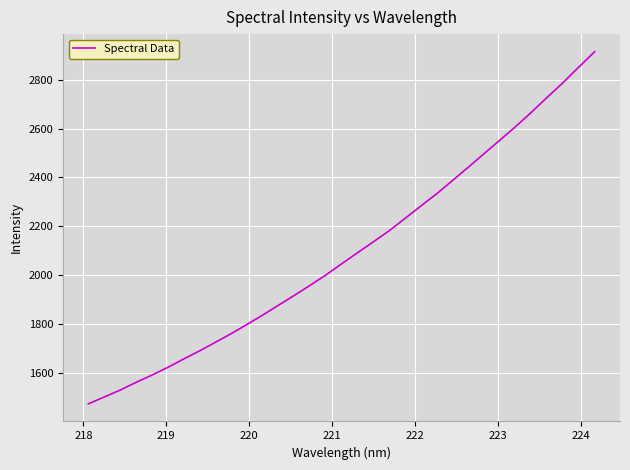

What is the maximum value shown in the chart?

2914.8